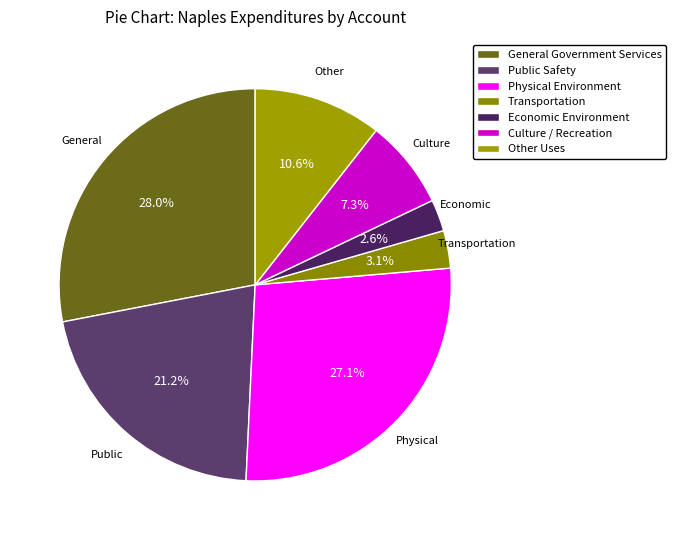

What percentage is NOT represented by Other Uses?

89.4%